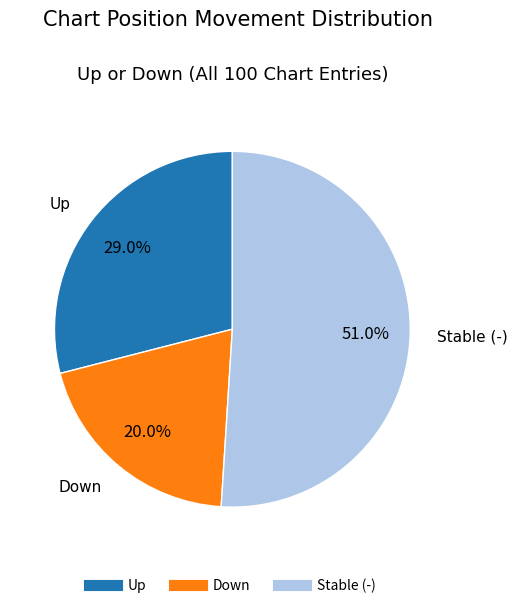

Is there any slice that represents more than half of the pie?

Yes